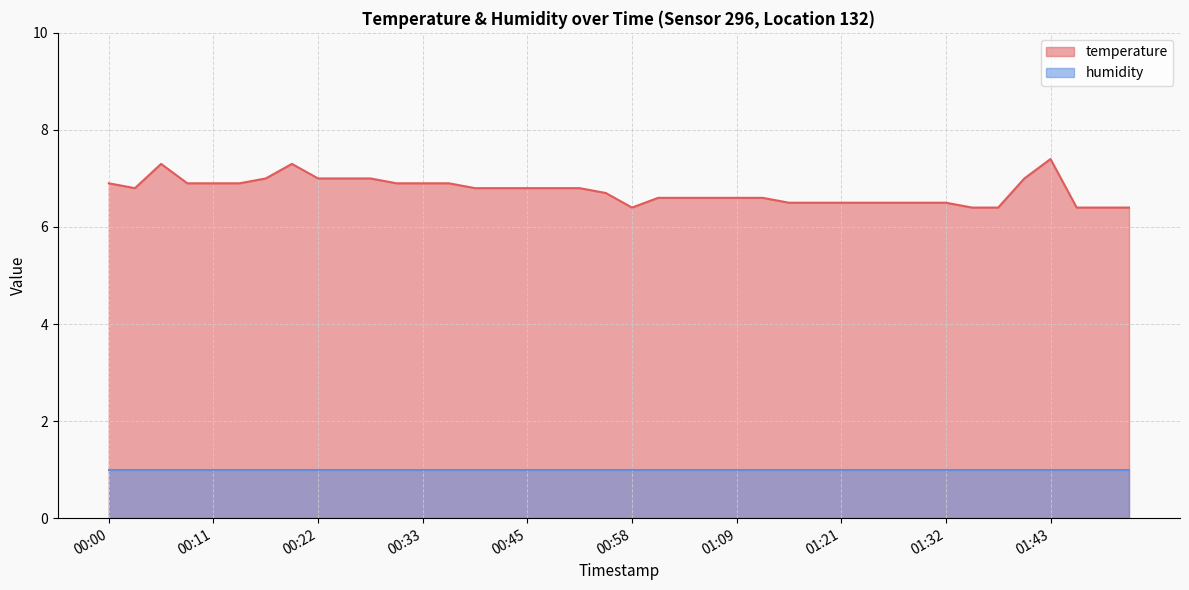

Count the number of data series in this chart.

2